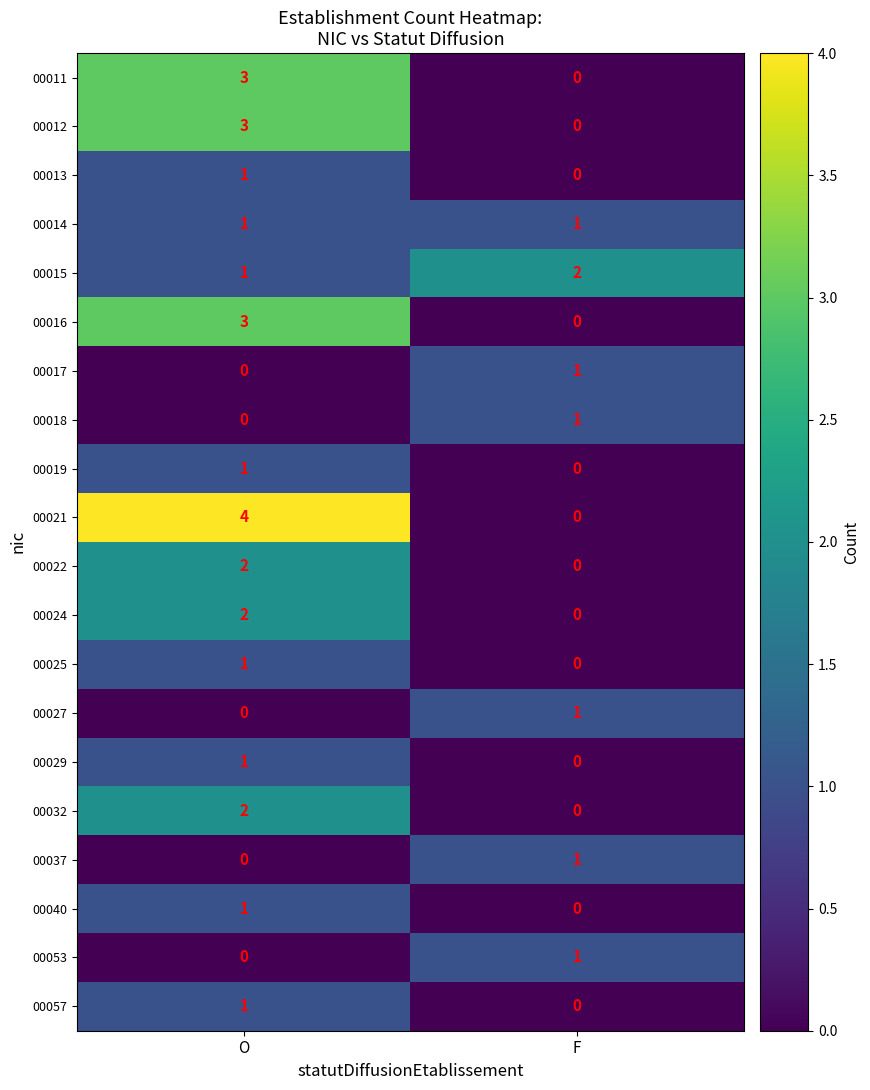

Between O and F, which series saw the biggest shift?

00021